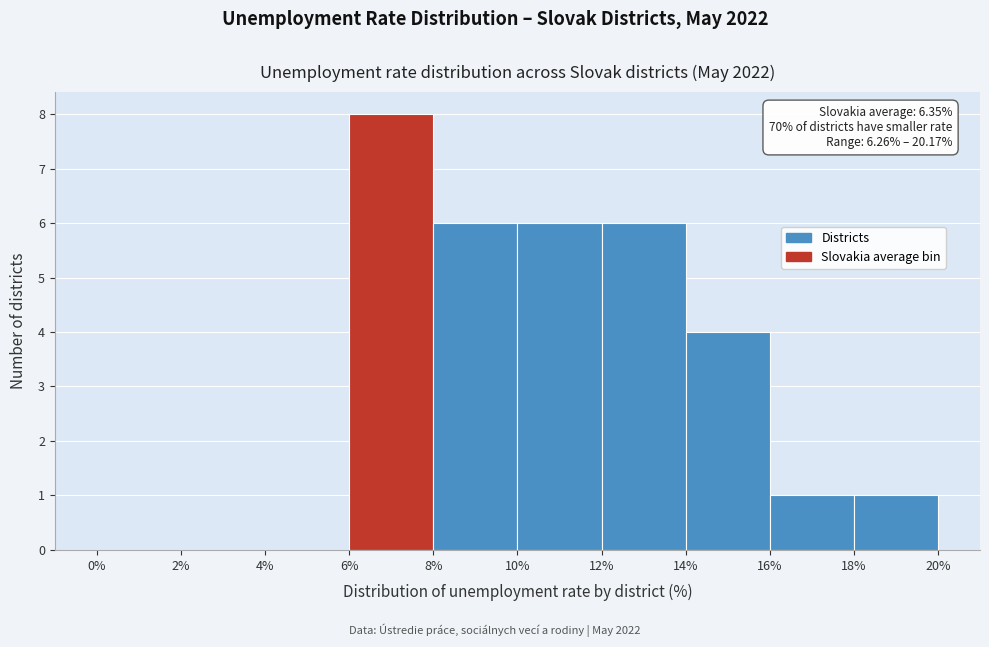

Over which range of the x-axis is the bar tallest?

6% to 8%